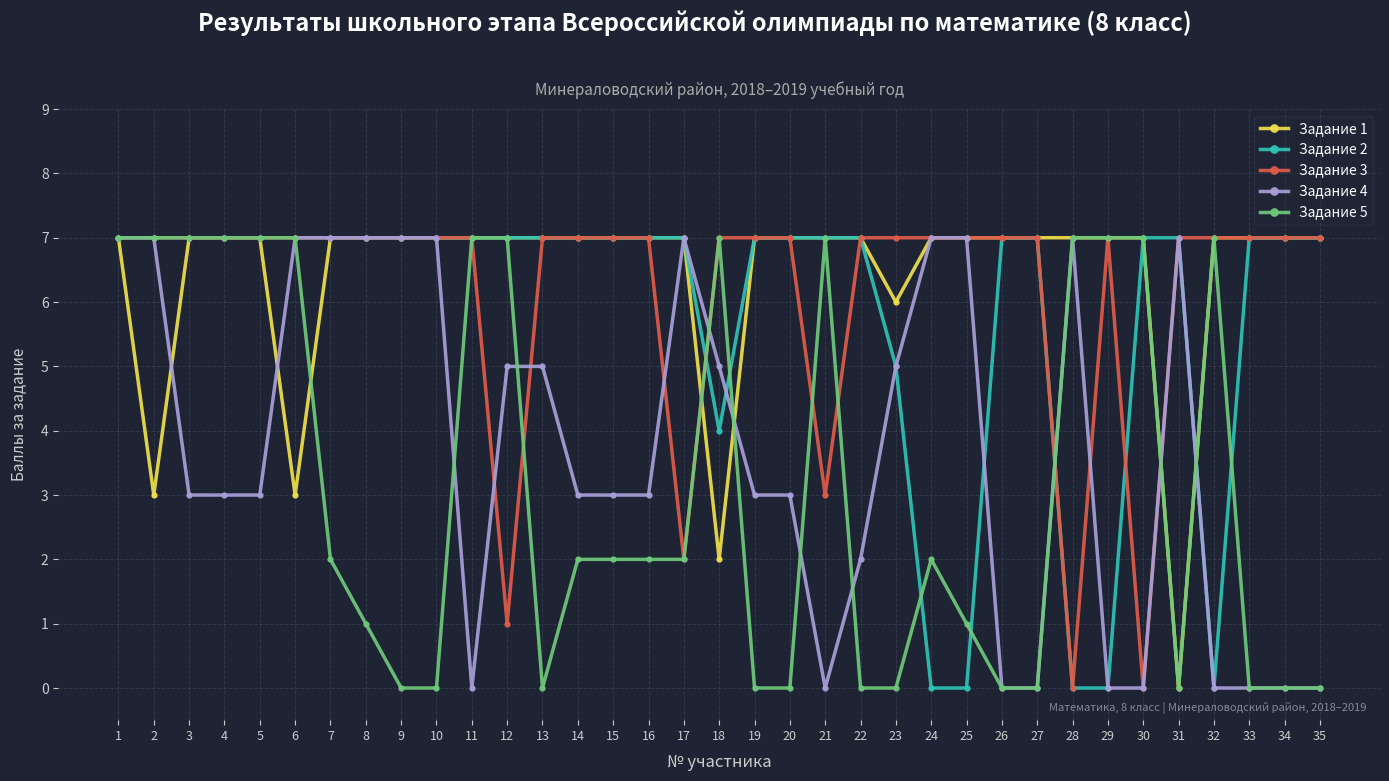

What is the value of the Задание 5 point at the 16th from the left?

2